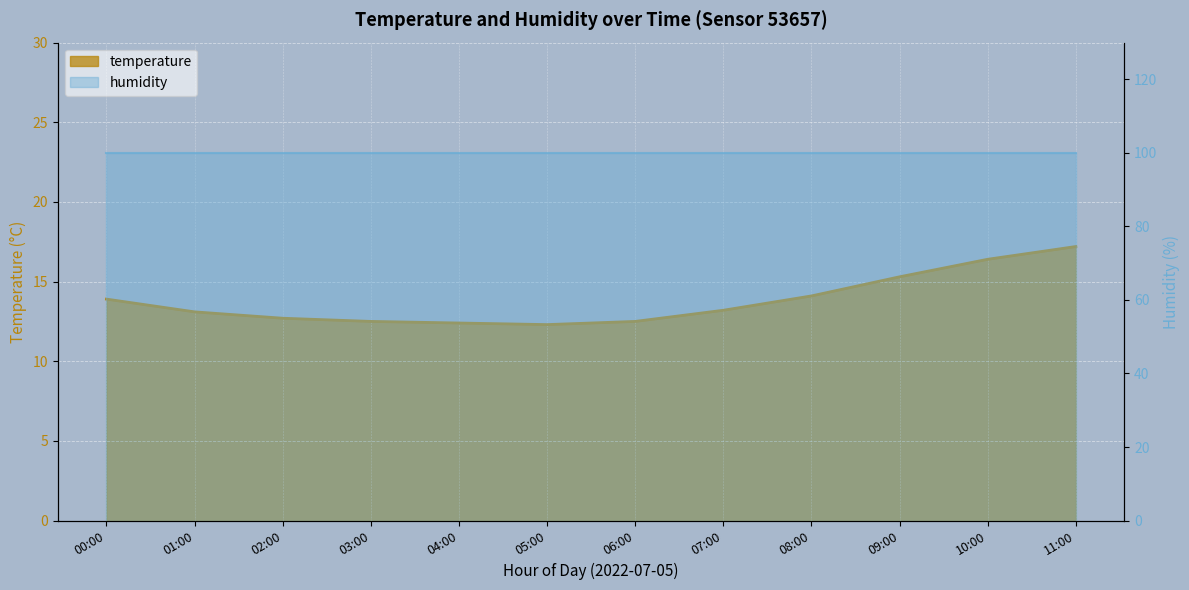

Where is the data nearest to the value 14?

00:00